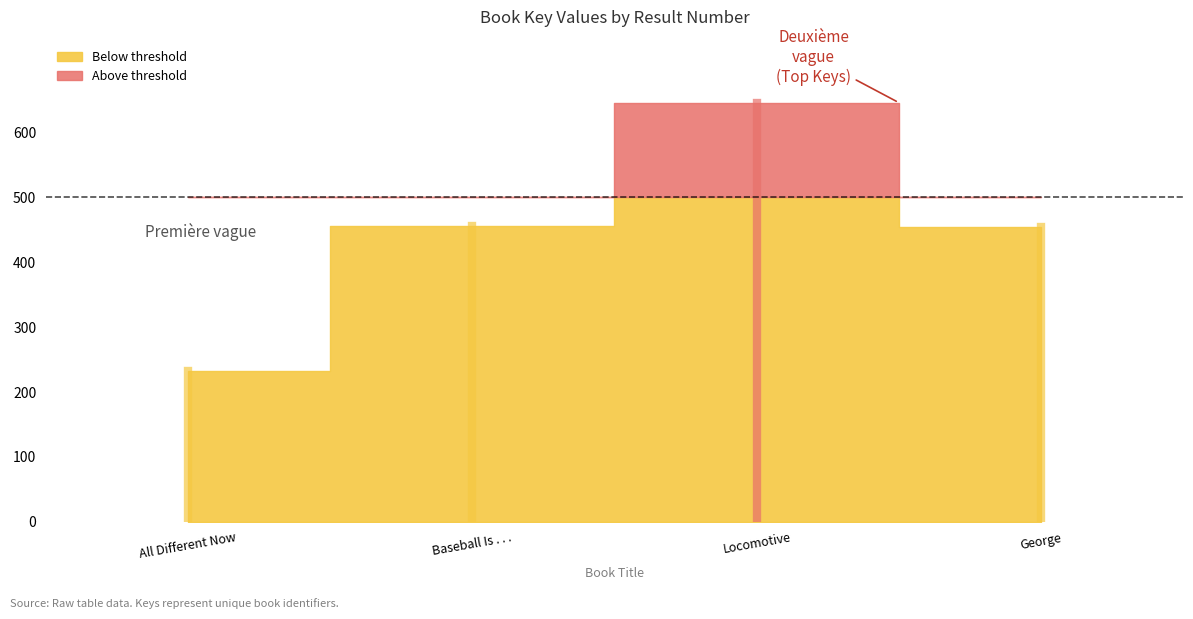

True or false: the data shows 64563133 at Locomotive.

True